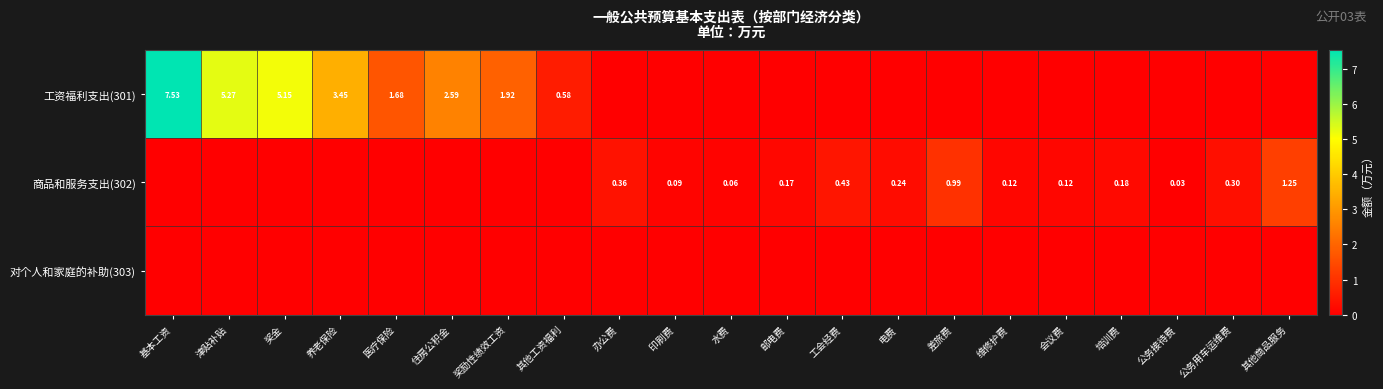

Between 会议费 and 印刷费, which is larger?

会议费